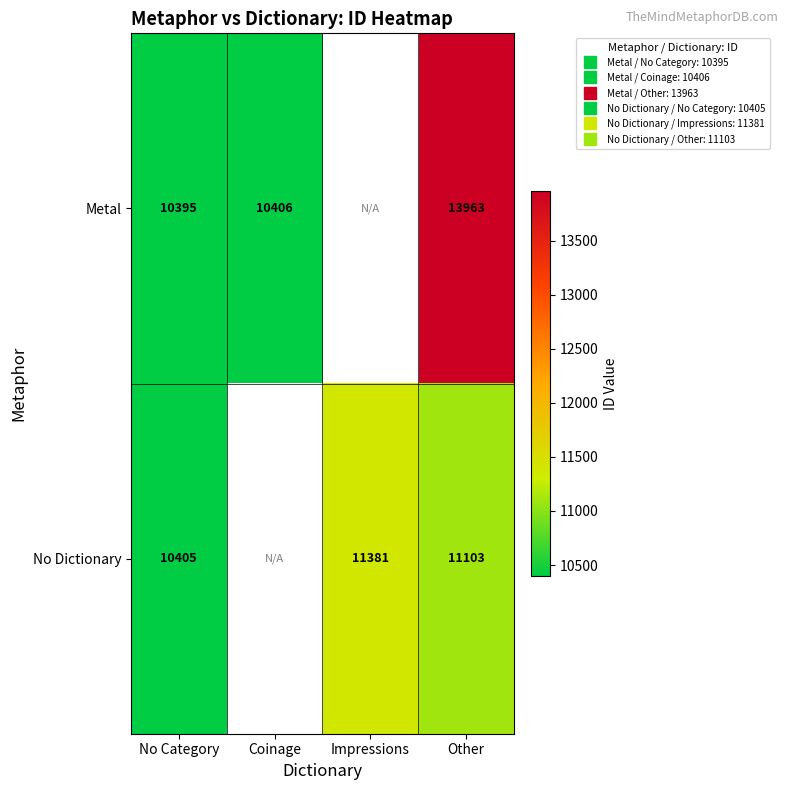

What is the difference between the highest and lowest values at Other?

2860.0